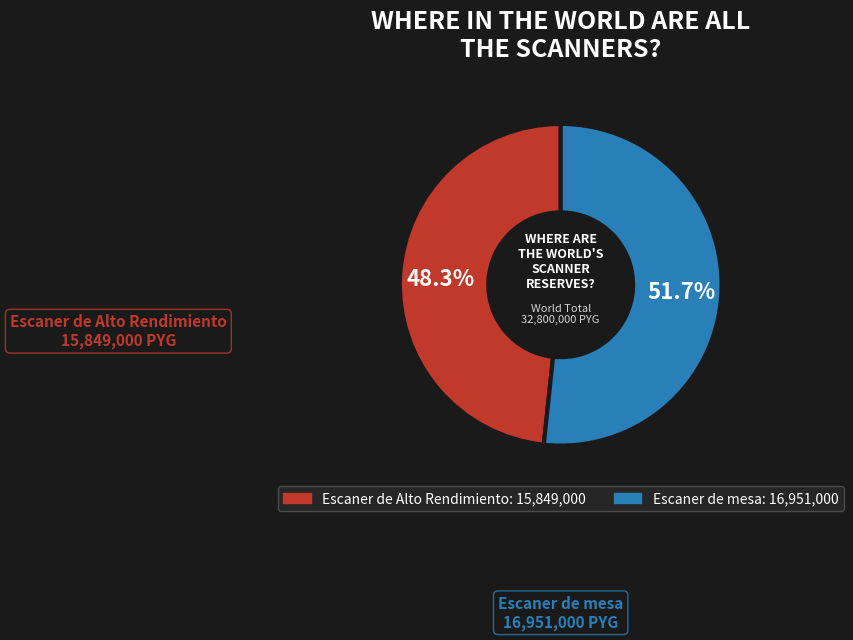

How many segments does this pie chart have?

2